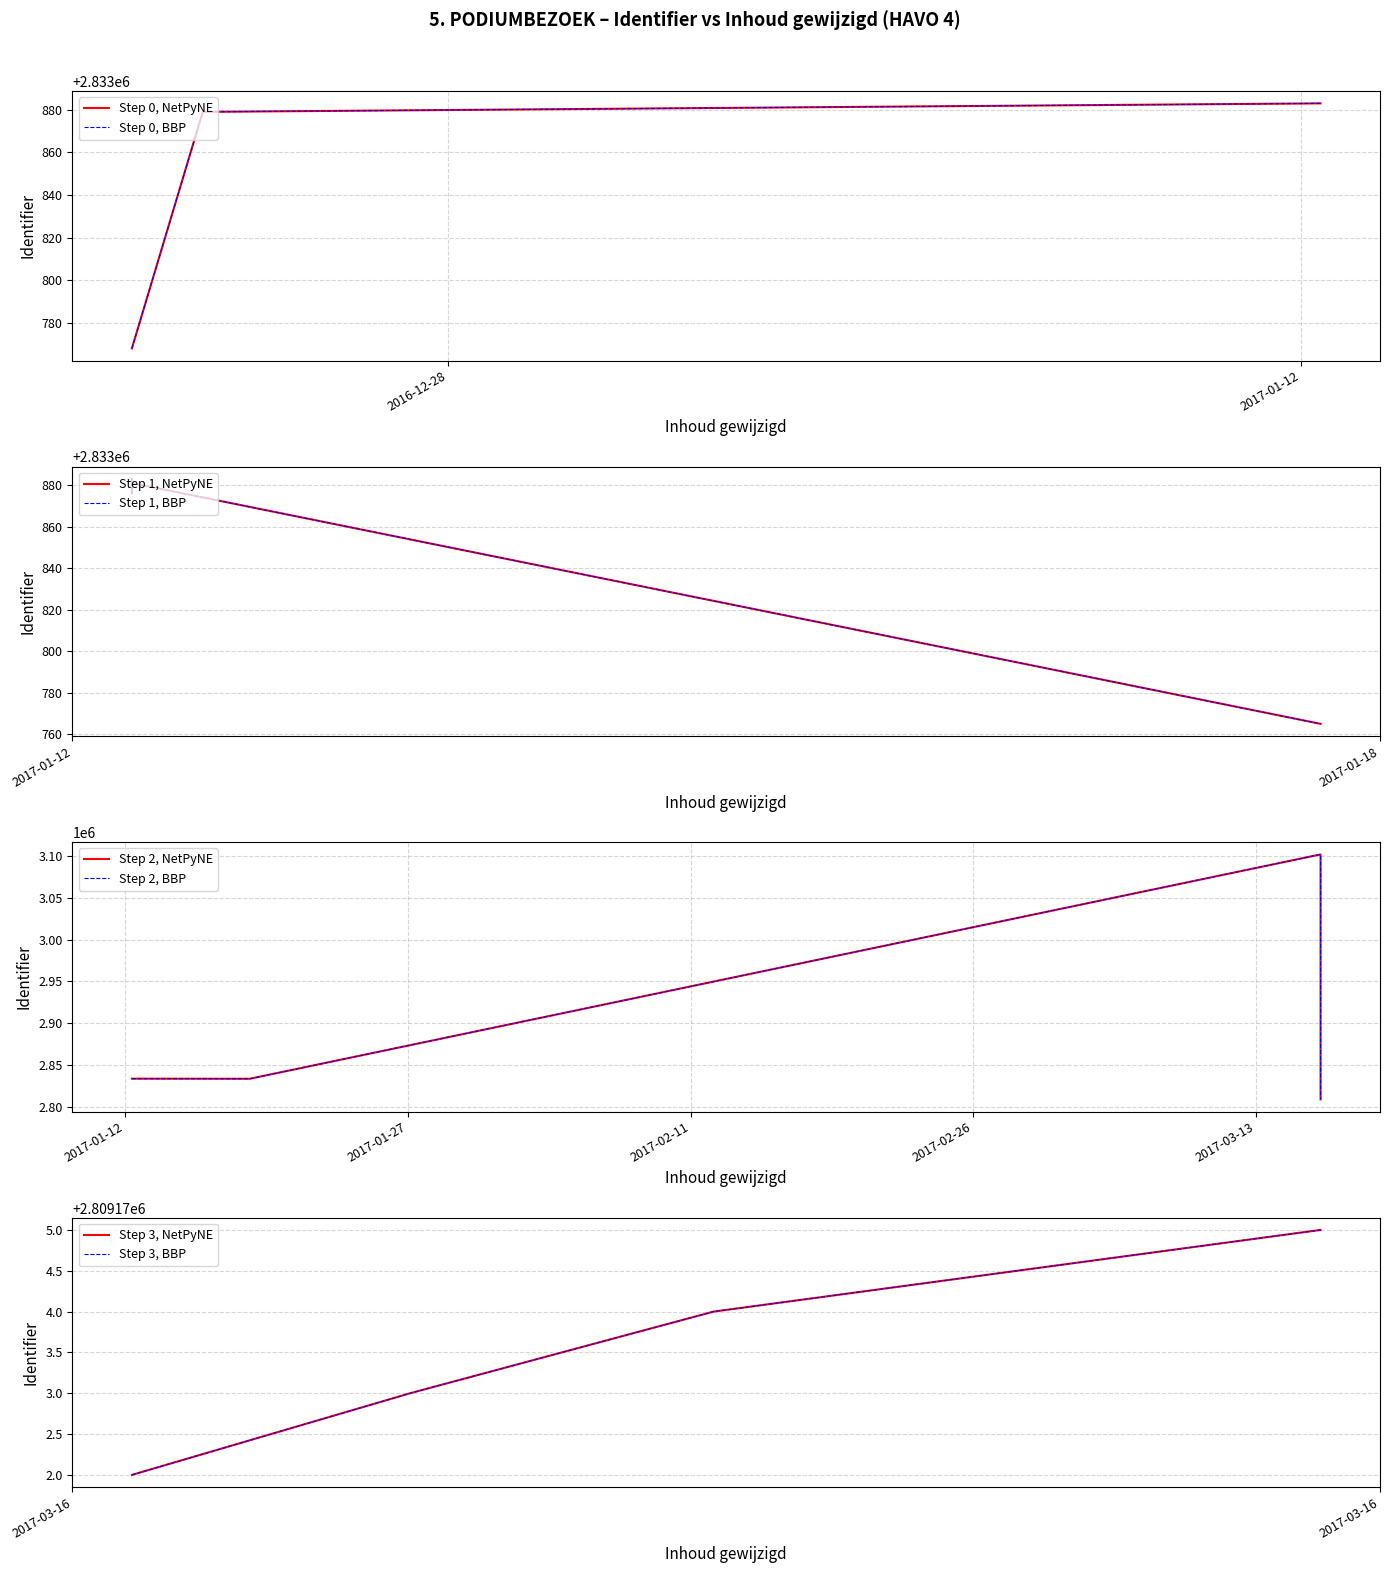

What is the value of the 10th point from the left?

2833883